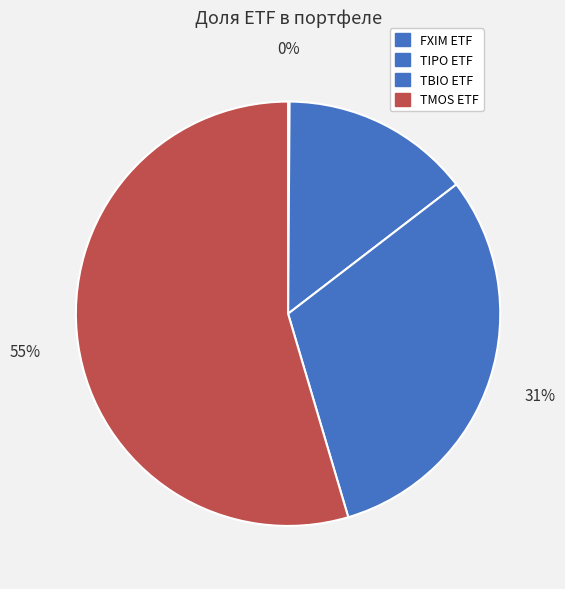

To the nearest percent, what portion does TMOS ETF represent?

55%